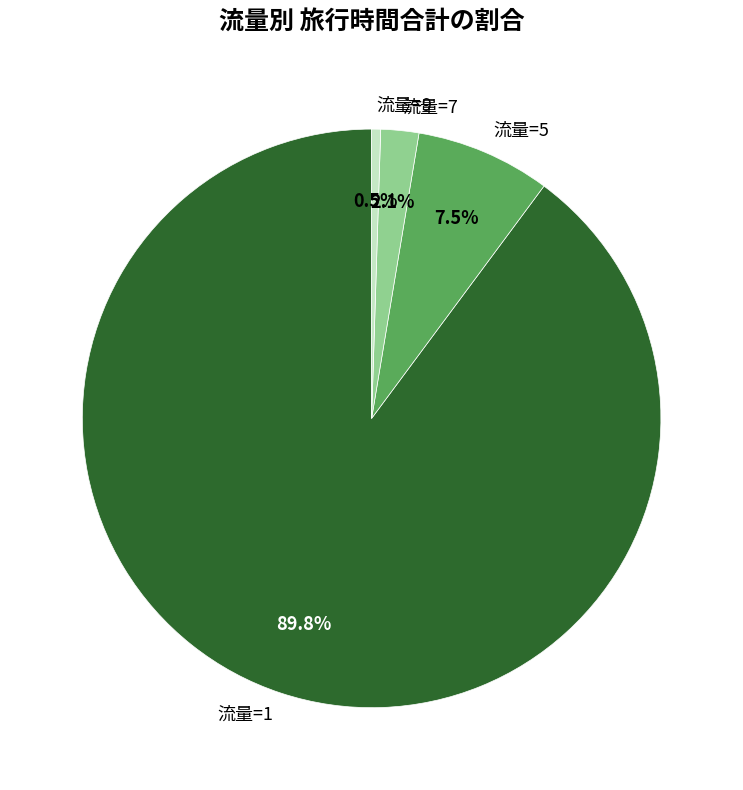

Rank the categories by value from lowest to highest.

流量=9, 流量=7, 流量=5, 流量=1